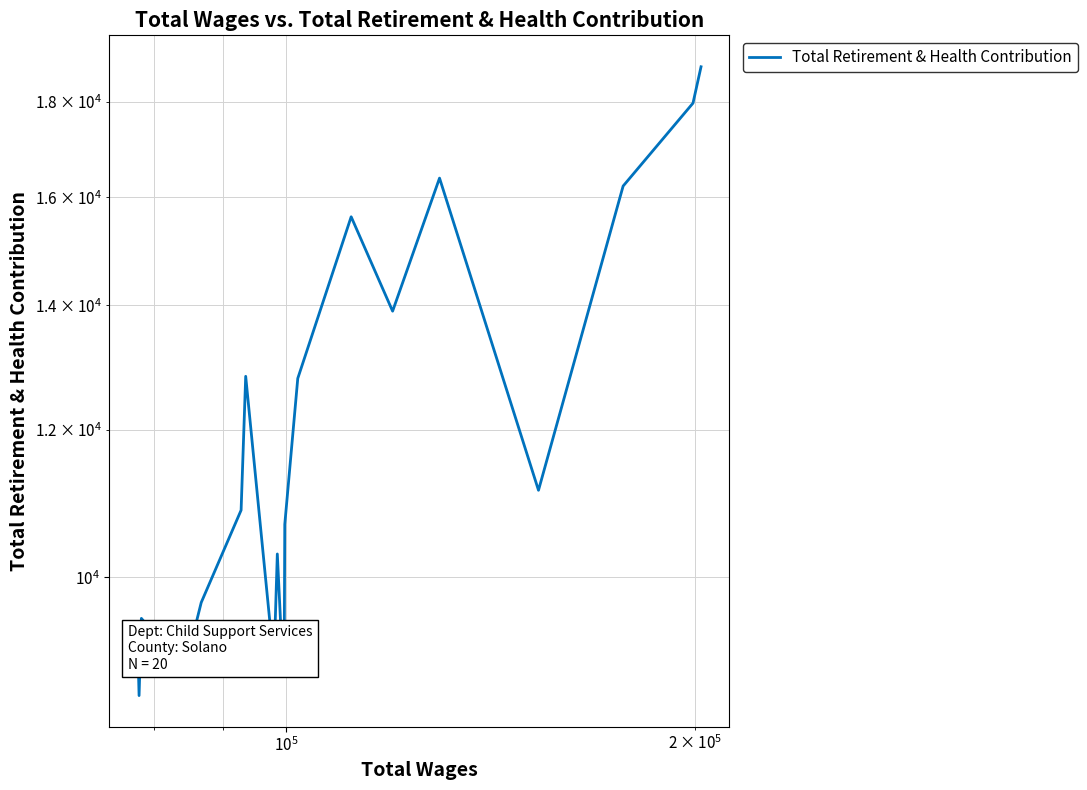

How many points are higher than both their immediate neighbors (excluding endpoints)?

5